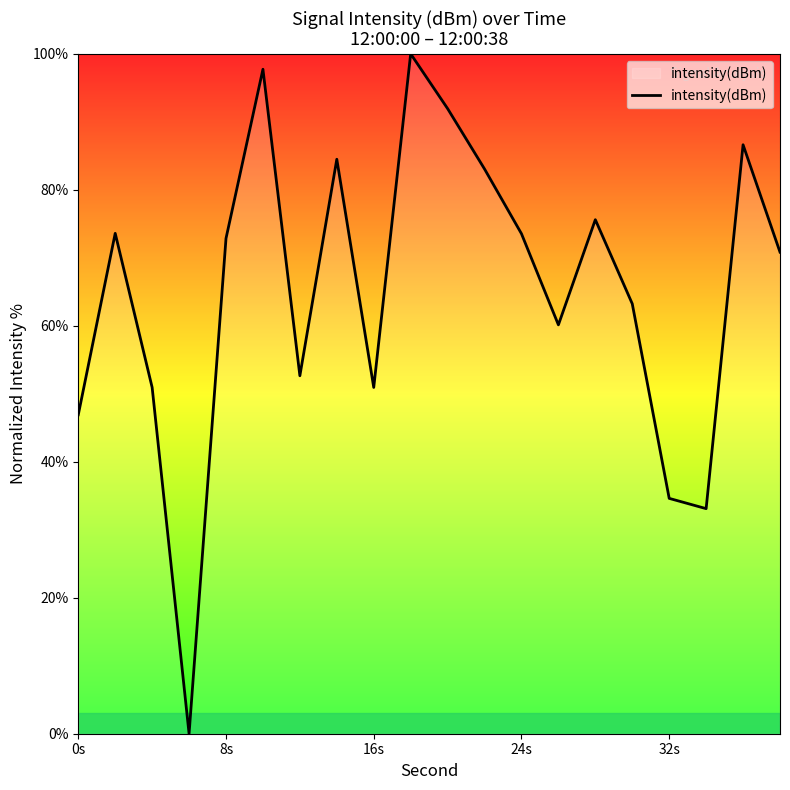

What is the maximum value shown in the chart?

100.0